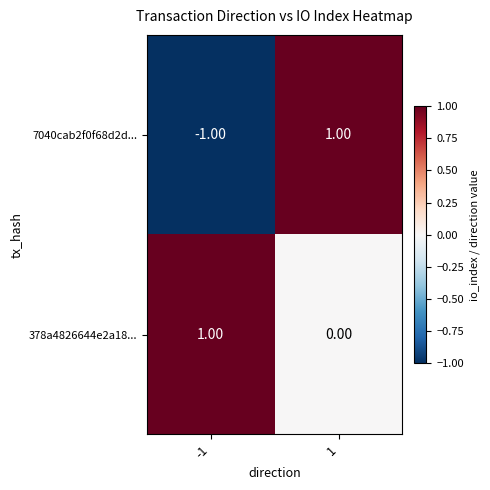

How many values in the 7040cab2f0f68d2d... series are below 1?

1